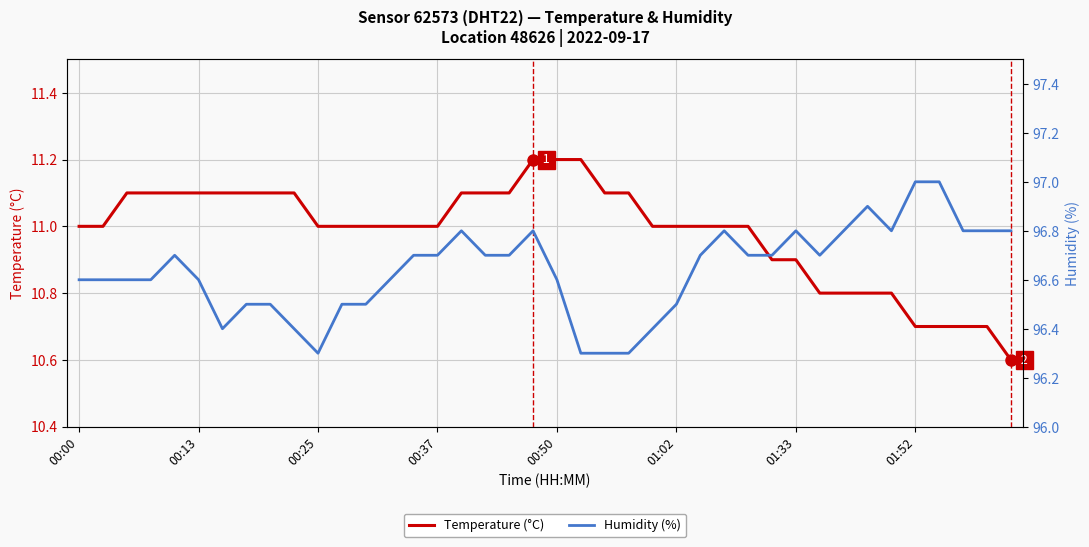

What is the highest value of the Temperature (°C) series?

11.2